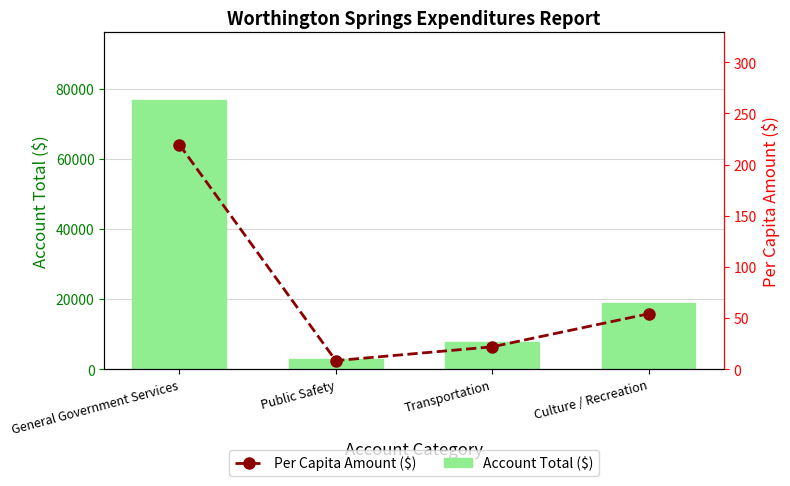

Is the value of Per Capita Amount ($) at Culture / Recreation greater than the value of Account Total ($) at Culture / Recreation?

No